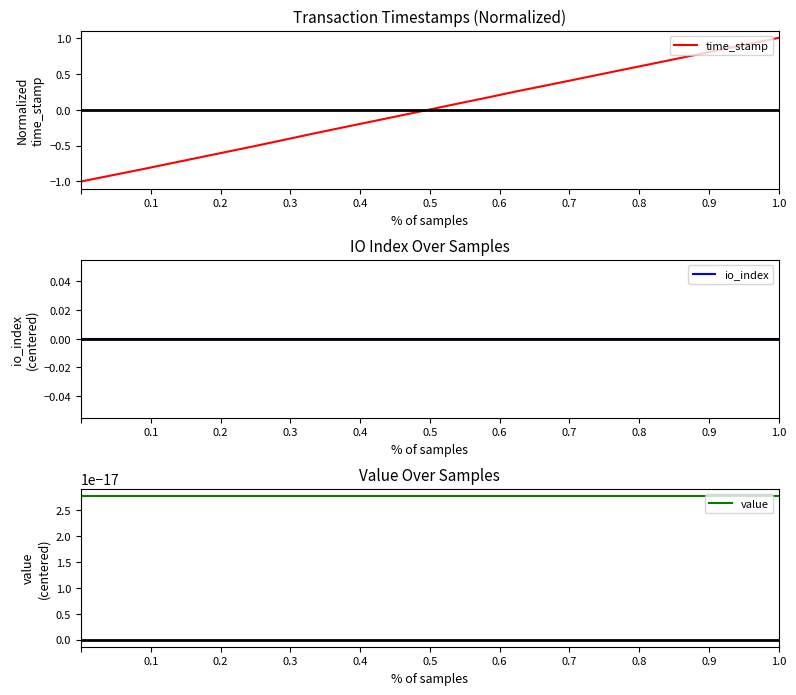

What is the minimum value for time_stamp?

-1.0